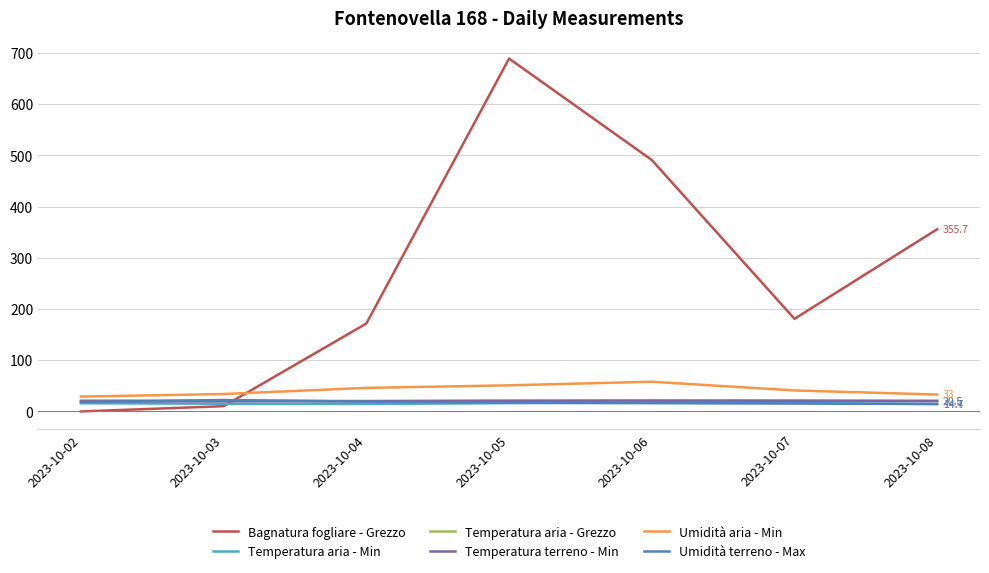

Does the chart have visible grid lines?

Yes